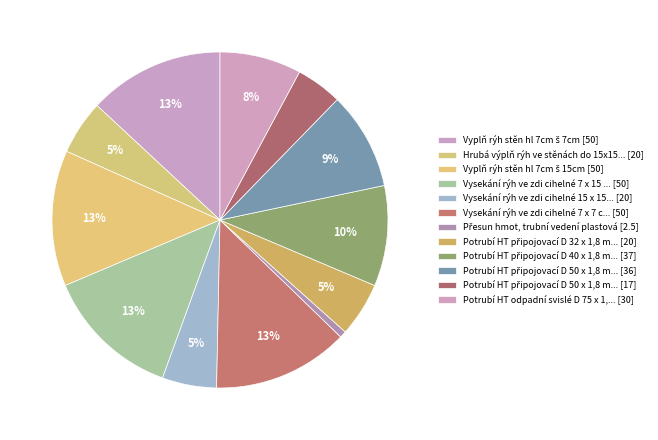

How many segments does this pie chart have?

12